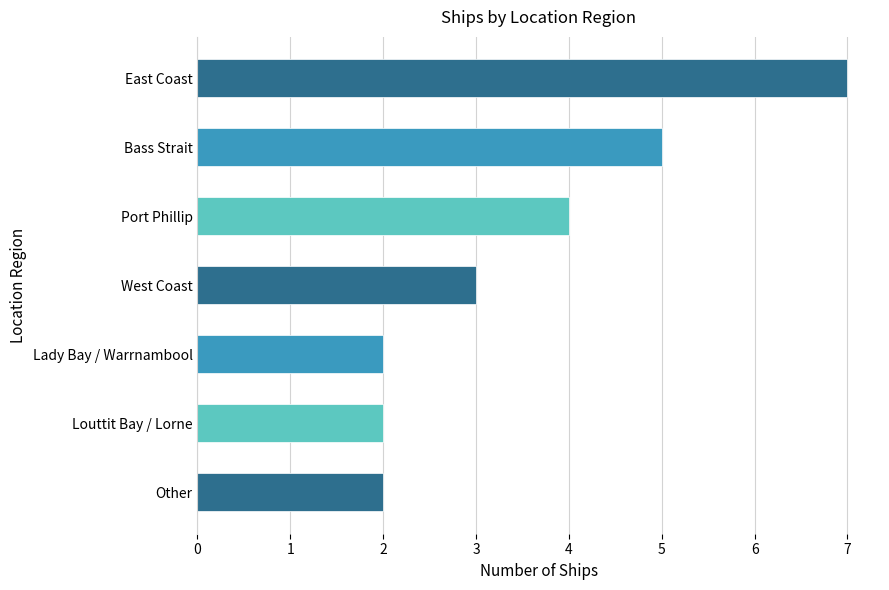

At which category does the chart reach its peak across all series?

East Coast